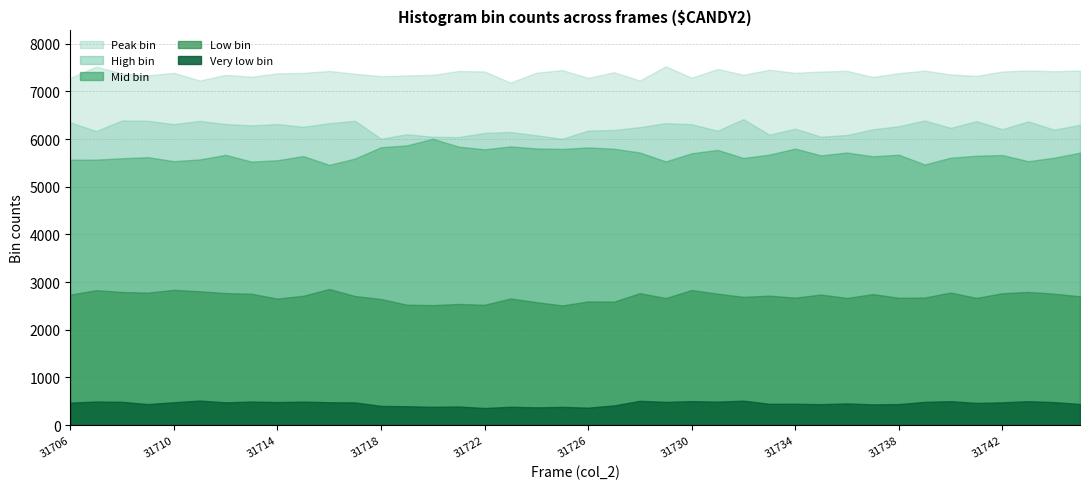

The high_bin series shows 6250 at 31728. True or false?

True